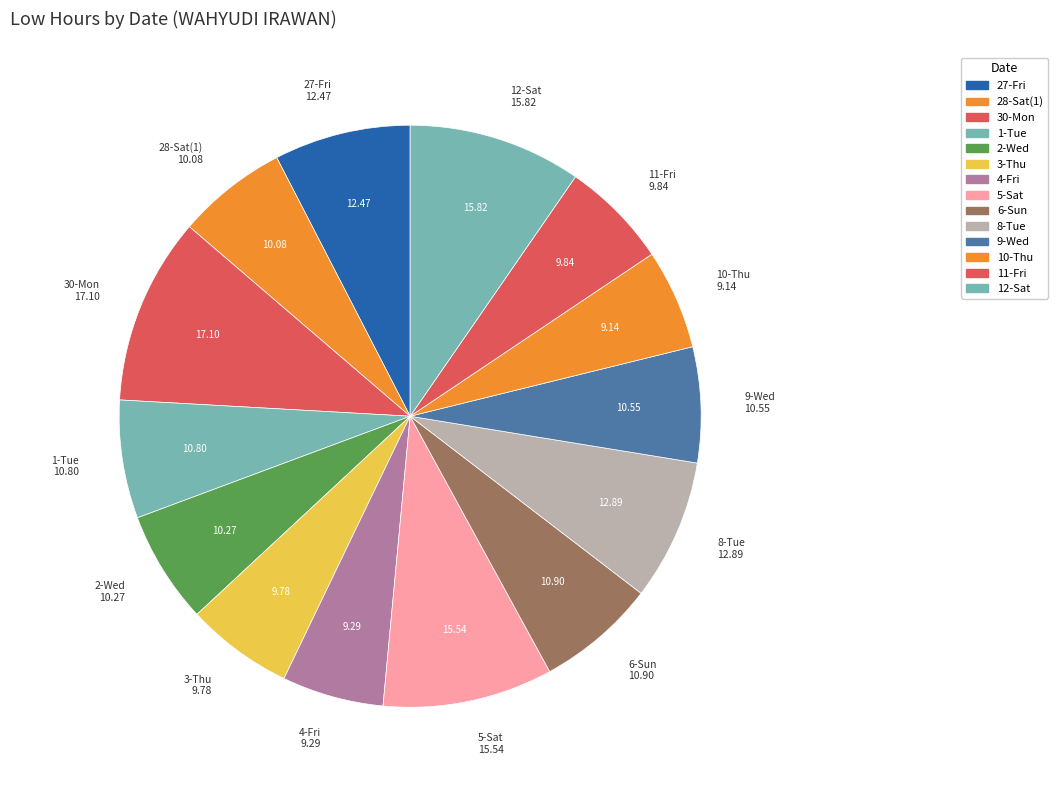

Count the number of slices in the pie.

14